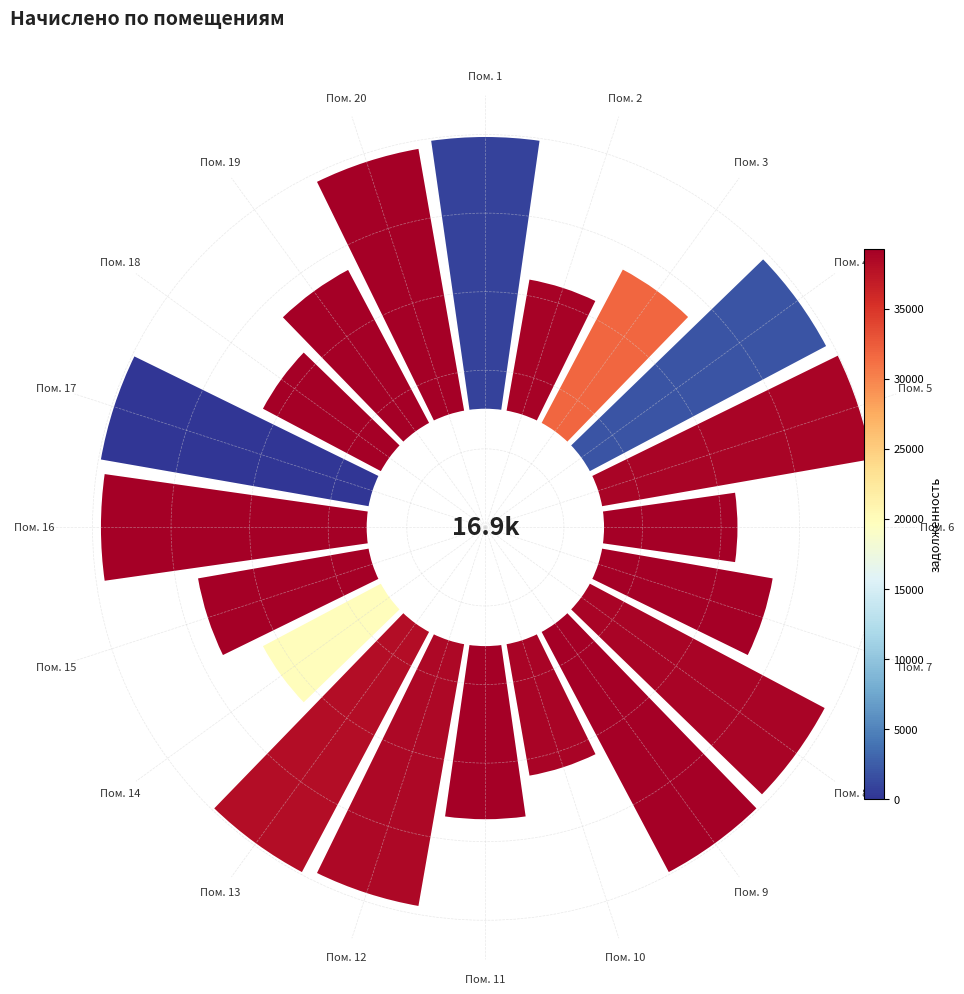

To the nearest percent, what is the combined percentage of Пом. 20 and Пом. 14?

9%